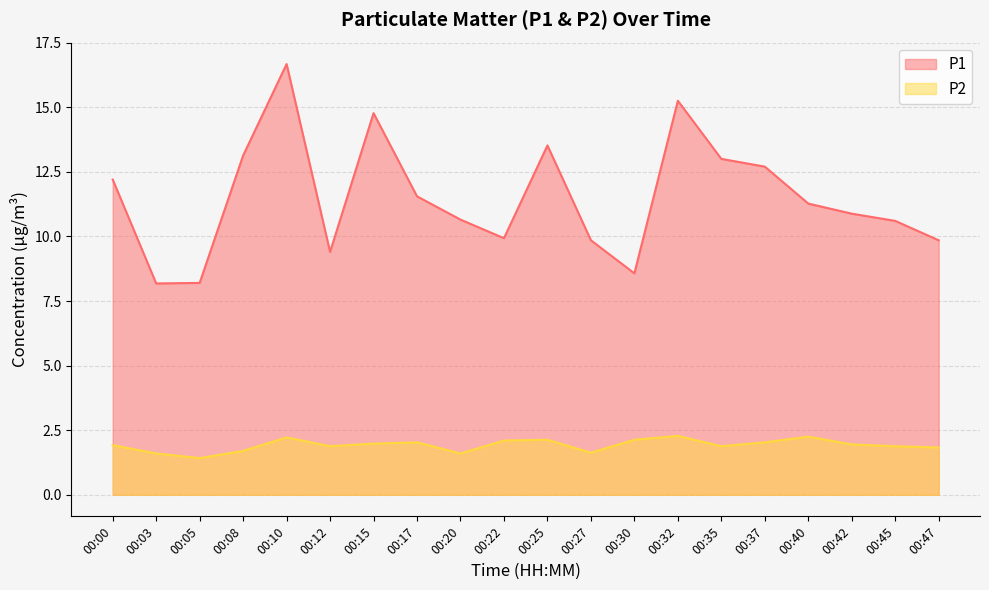

In P2, how many points are higher than both neighbors (excluding endpoints)?

5